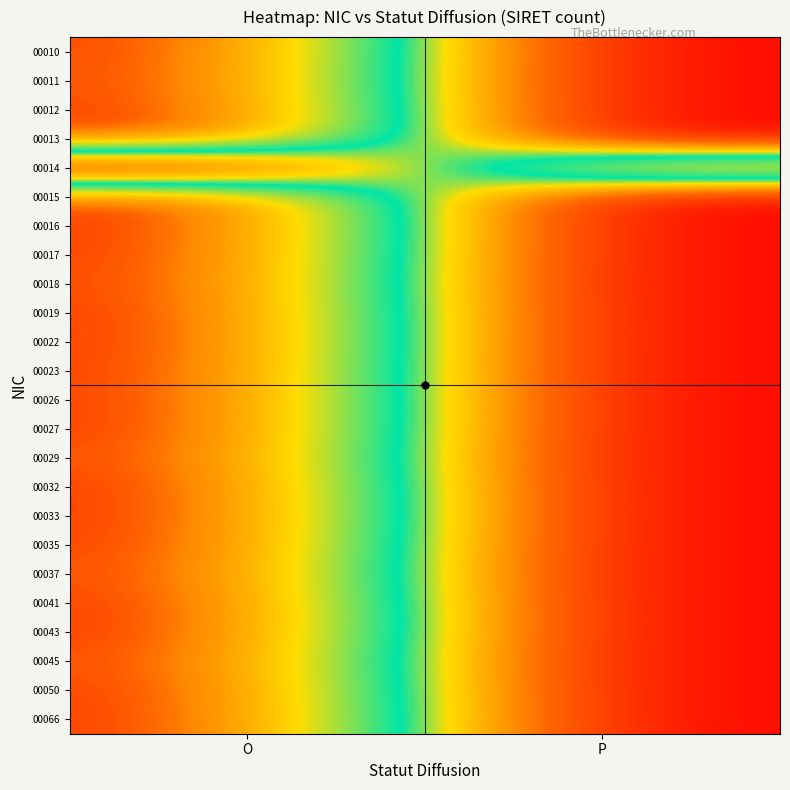

Reading left to right, extract all data points from this chart.

00010: O=30.9	P=0.0
00011: O=30.7	P=0.0
00012: O=31.0	P=0.0
00013: O=31.1	P=0.0
00014: O=0.0	P=31.1
00015: O=31.0	P=0.0
00016: O=31.2	P=0.0
00017: O=31.1	P=0.0
00018: O=30.9	P=0.0
00019: O=31.1	P=0.0
00022: O=31.2	P=0.0
00023: O=31.1	P=0.0
00026: O=31.1	P=0.0
00027: O=31.1	P=0.0
00029: O=30.7	P=0.0
00032: O=31.2	P=0.0
00033: O=31.2	P=0.0
00035: O=31.0	P=0.0
00037: O=30.7	P=0.0
00041: O=31.1	P=0.0
00043: O=31.2	P=0.0
00045: O=30.7	P=0.0
00050: O=31.1	P=0.0
00066: O=31.2	P=0.0